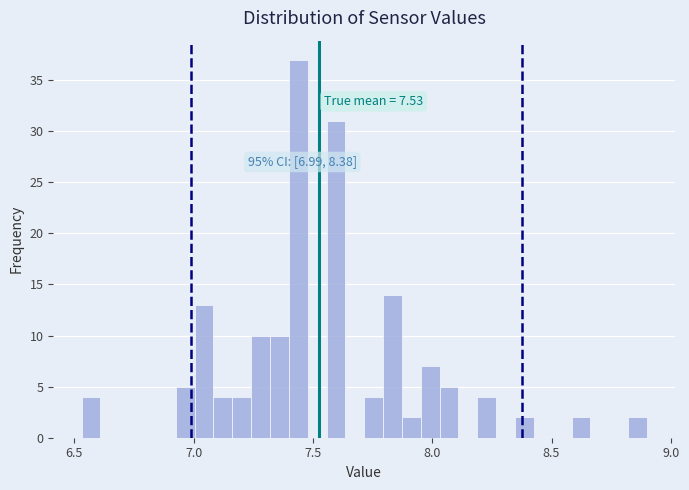

Around what value on the x-axis is the tallest bar? Give the approximate position of its centre, as read against the axis.

7.45